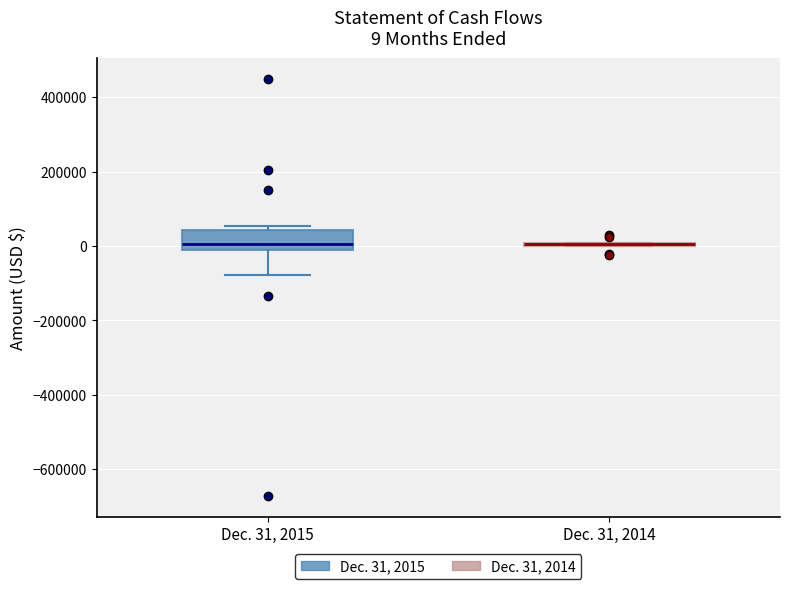

Which box is the tallest, from its lower edge to its upper edge?

Dec. 31, 2015